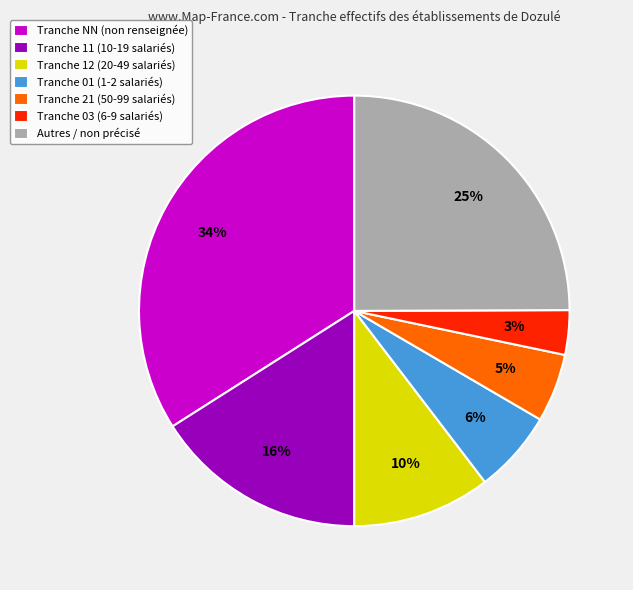

Is it true that Tranche 12 (20-49 salariés) is 22% of the pie?

False